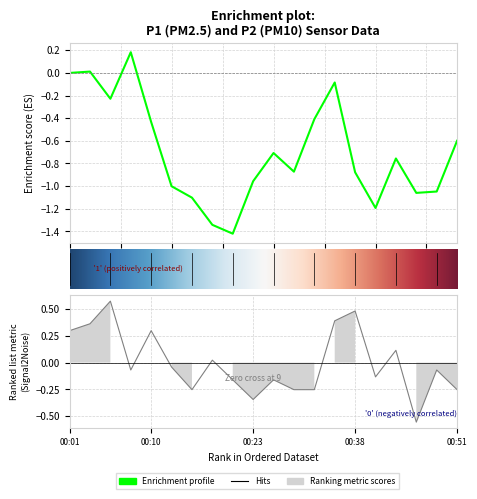

Reading left to right, extract all data points from this chart.

0.3	0.4	0.6	-0.1	0.3	-0.0	-0.3	0.0	-0.2	-0.3	-0.2	-0.3	-0.3	0.4	0.5	-0.1	0.1	-0.6	-0.1	-0.3